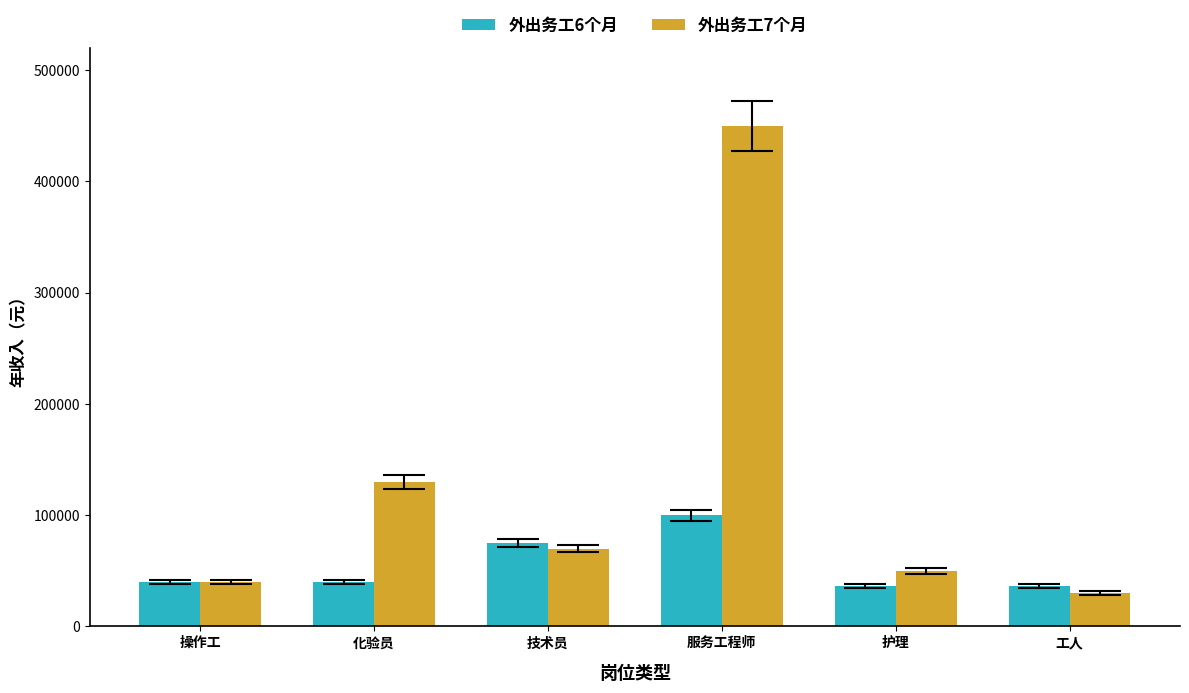

How many data points does each series have?

6